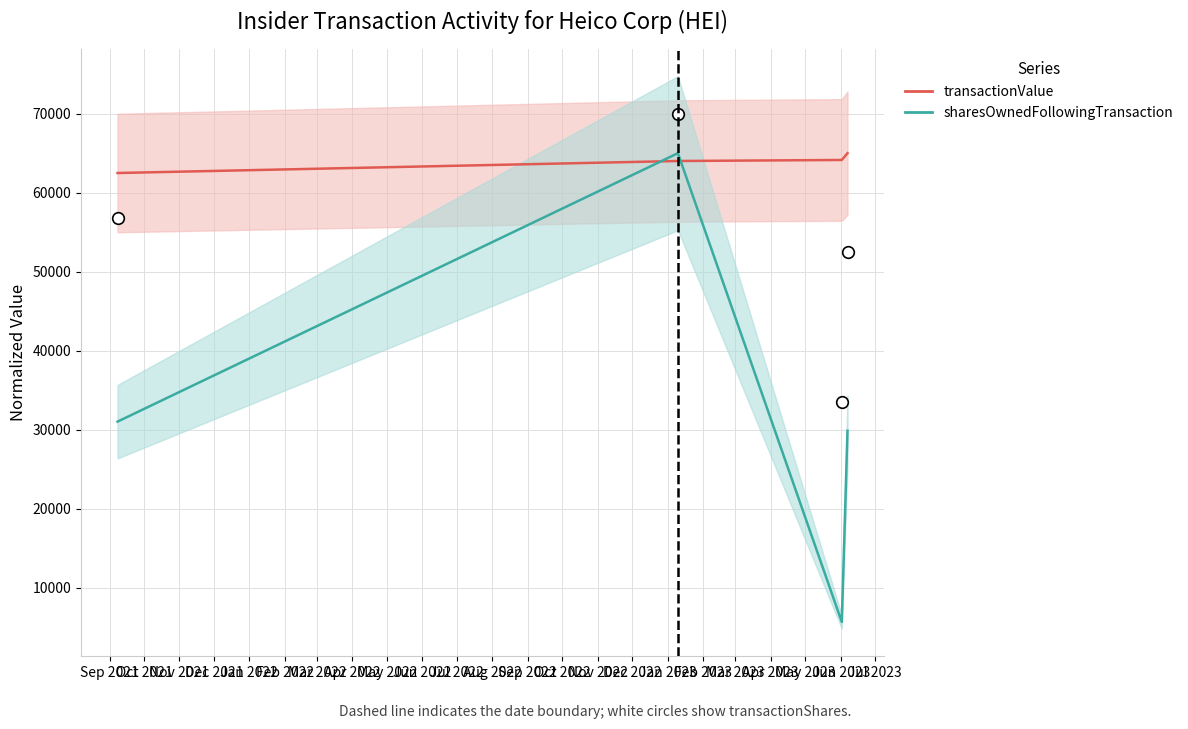

At how many categories does at least one series exceed 21608?

4